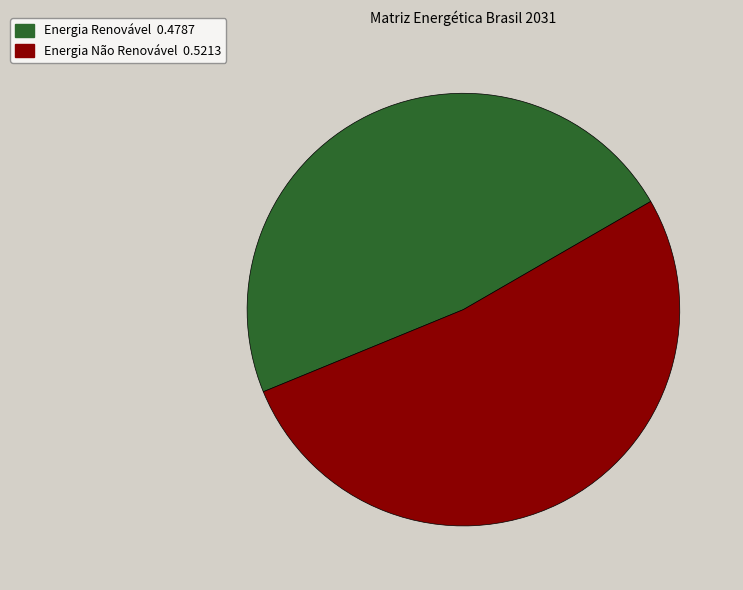

Between Energia Não Renovável and Energia Renovável, which is larger?

Energia Não Renovável